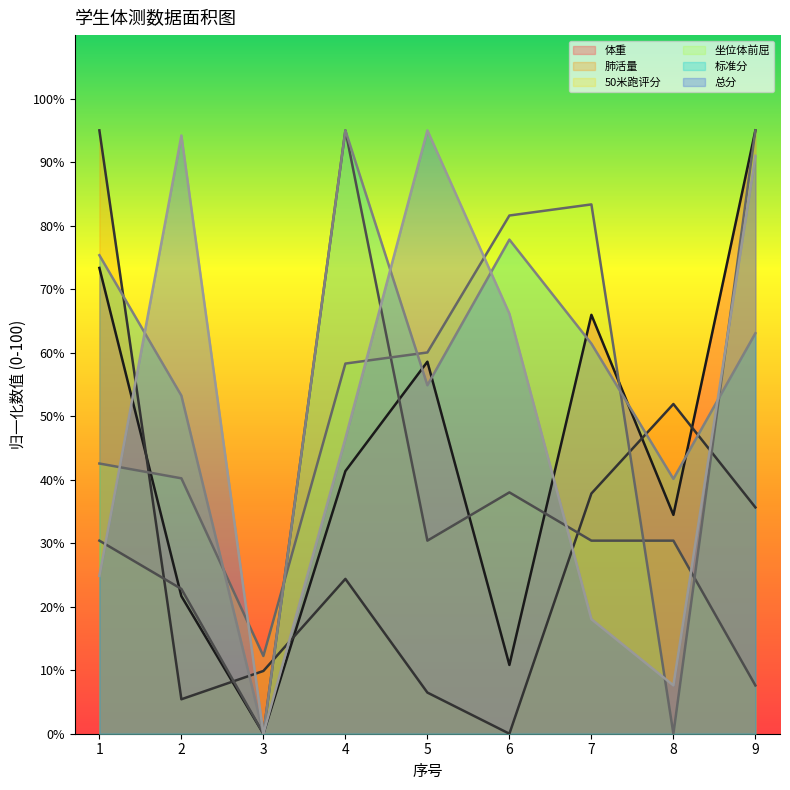

Is it true that 坐位体前屈 equals 0.0 at 8?

True